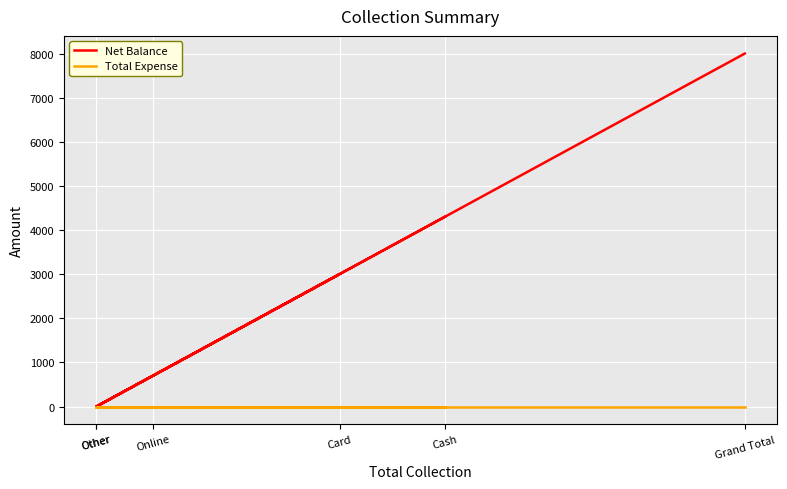

At which label does Net Balance first exceed 3000?

Cash